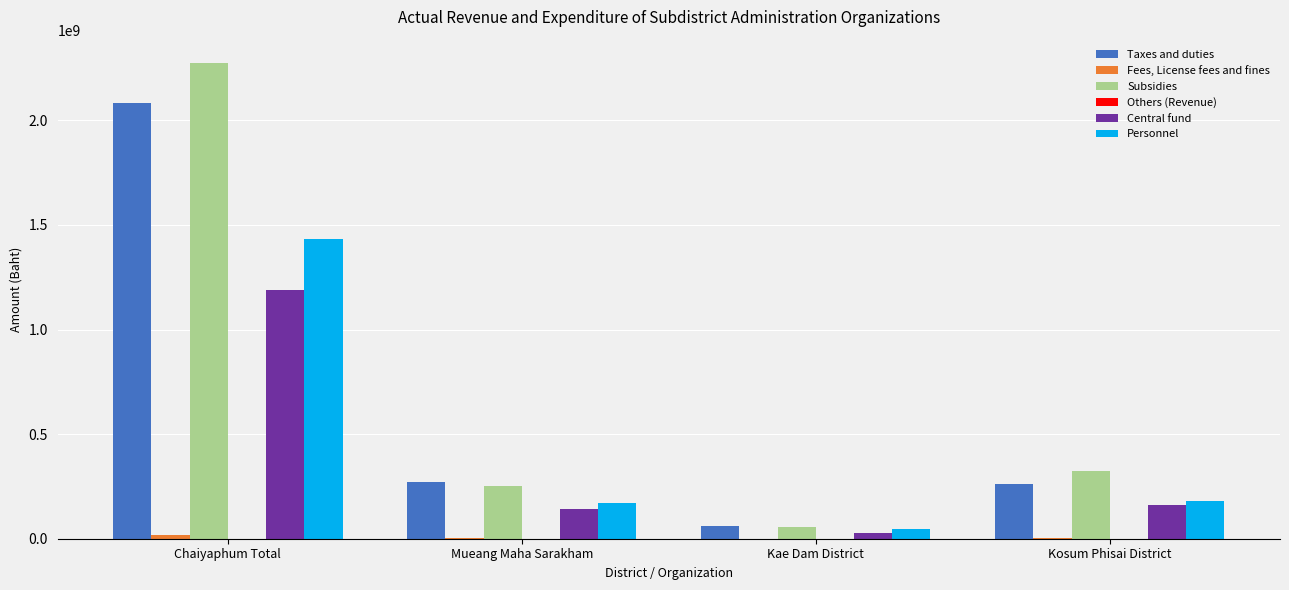

Between Chaiyaphum Total and Kae Dam District, which series saw the biggest shift?

Subsidies